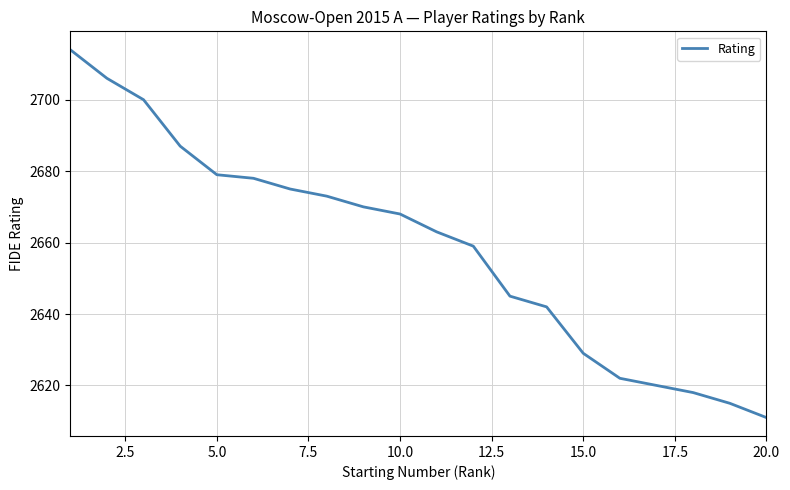

How many lines are shown in the chart?

1